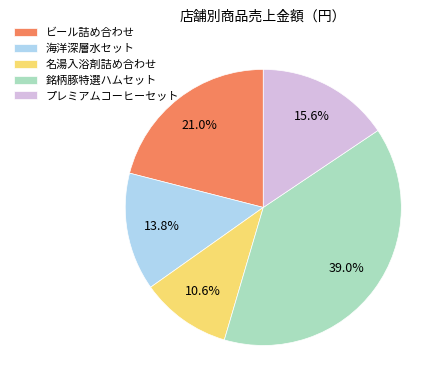

What percentage is the ビール詰め合わせ slice, to the nearest percent?

21%